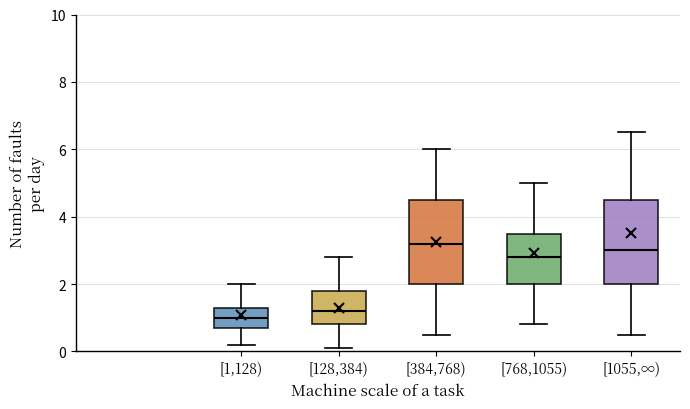

Reading left to right, transcribe this box plot: for each box, give where its median line is, the range the box spans, and where its two whiskers end, as read against the y-axis. The values are not printed on the chart, so give them approximately, as read against the axis.

[1,128): median 1.0, box 0.8 to 1.4, whiskers 0.2 to 2.0
[128,384): median 1.2, box 0.8 to 1.8, whiskers 0.2 to 2.8
[384,768): median 3.2, box 2.0 to 4.6, whiskers 0.6 to 6.0
[768,1055): median 2.8, box 2.0 to 3.6, whiskers 0.8 to 5.0
[1055,∞): median 3.0, box 2.0 to 4.6, whiskers 0.6 to 6.6